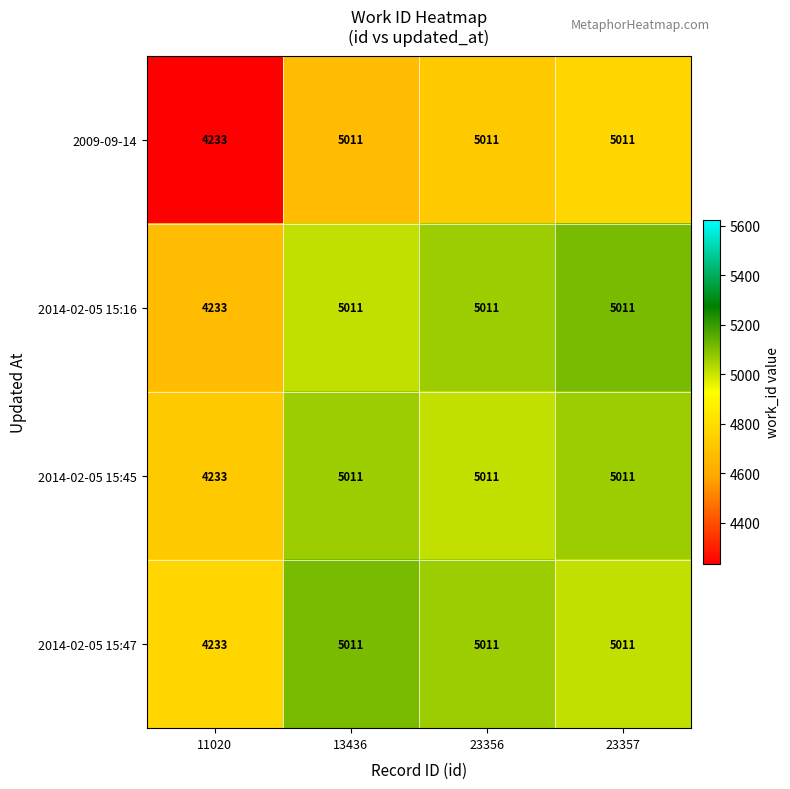

What is the minimum value shown in the chart?

4233